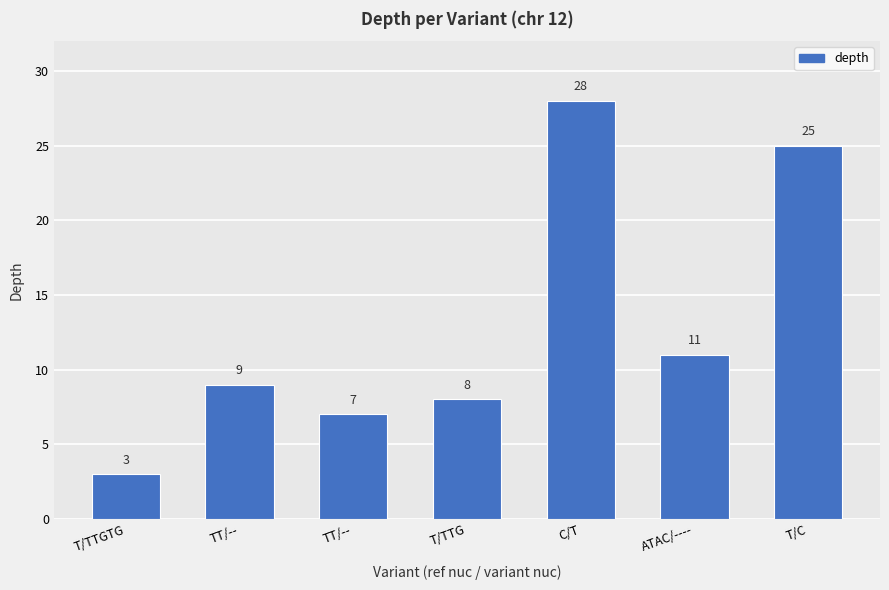

How many bars are there in total?

7